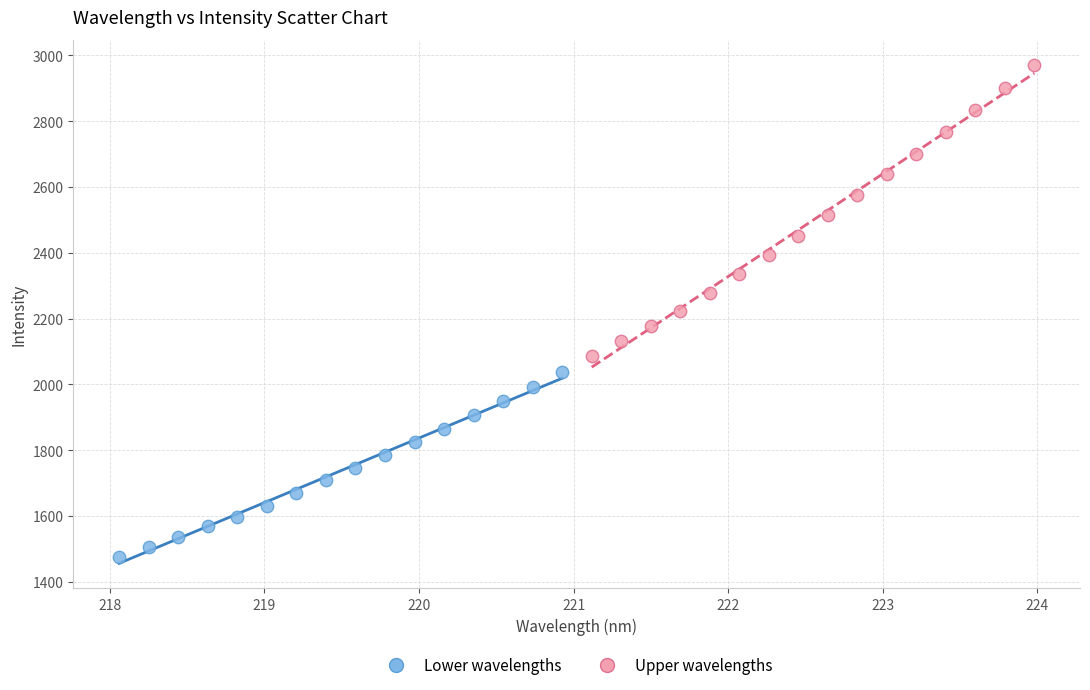

Which series has the largest Y range (max minus min)?

Upper wavelengths